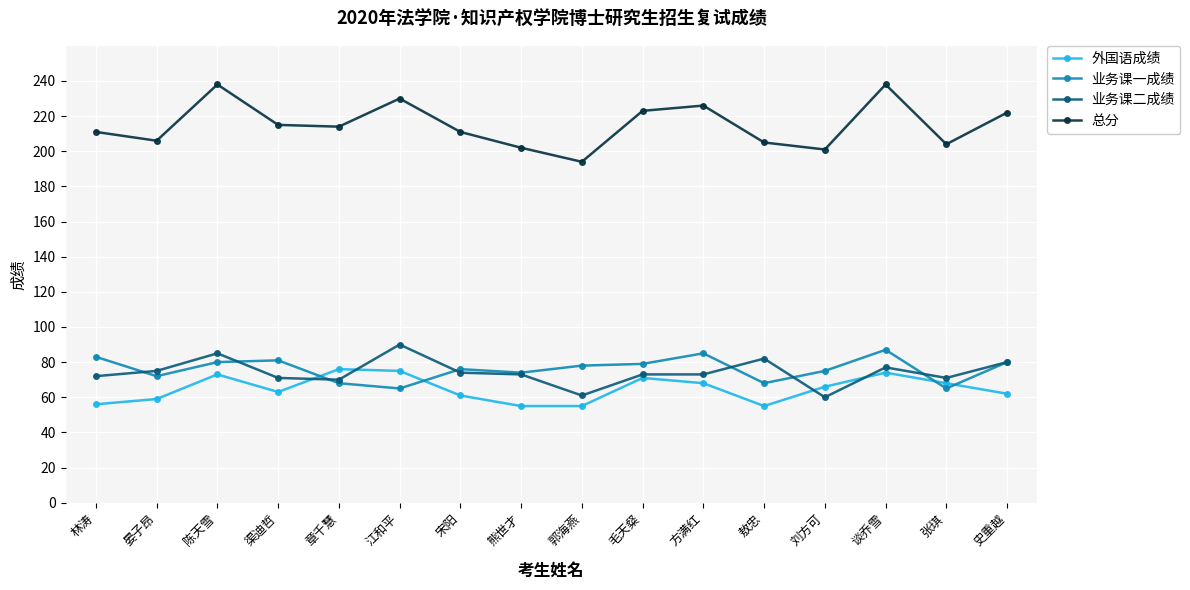

Which series has the largest total across all categories?

总分